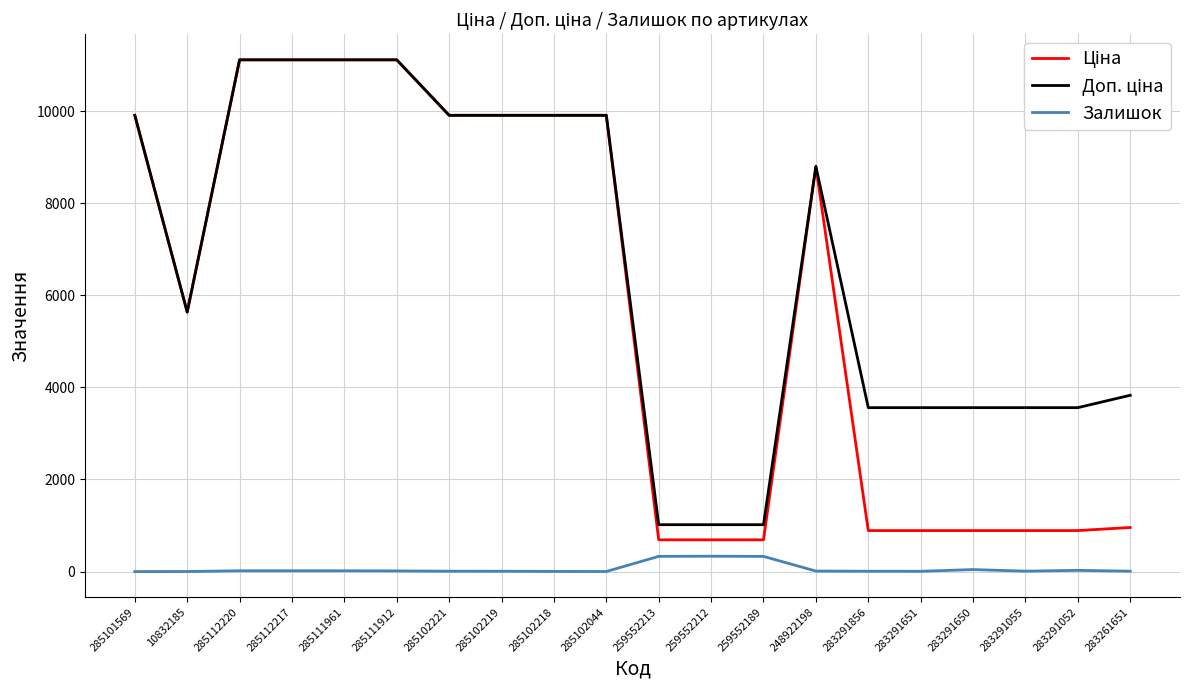

What is the maximum value for Залишок?

333.0